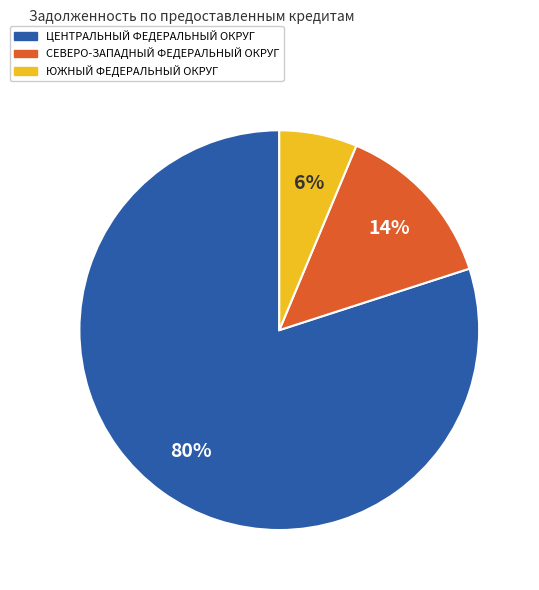

Is there a majority slice in this chart?

Yes